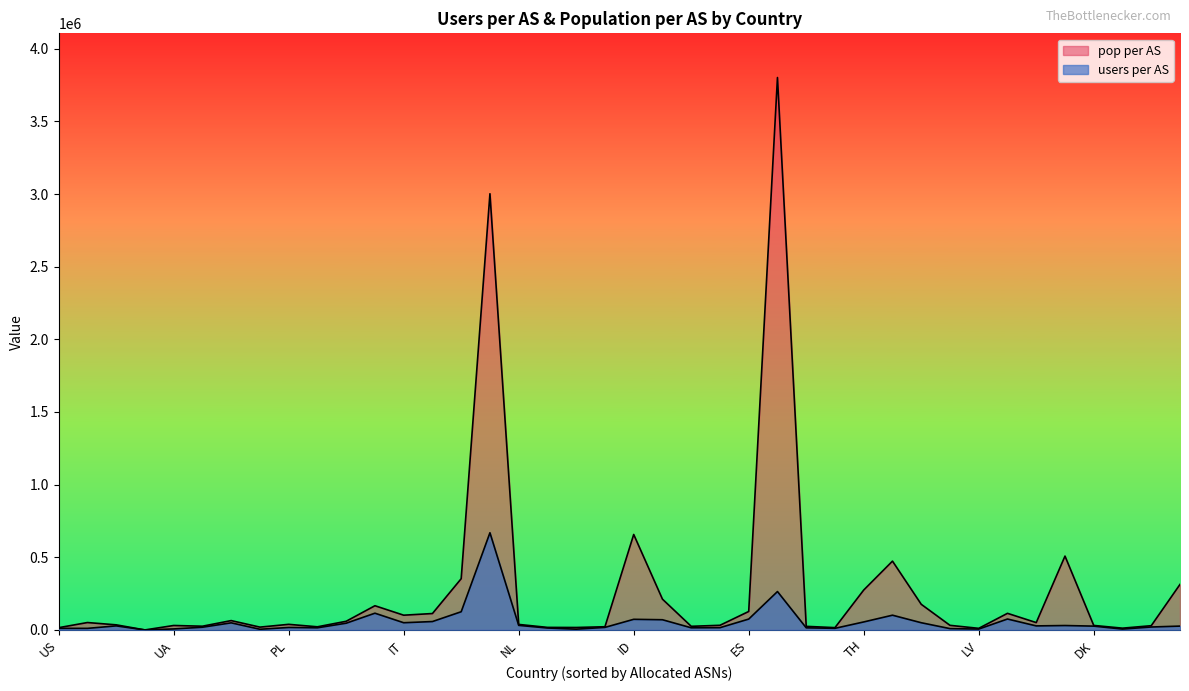

In pop per AS, how many points are higher than both neighbors (excluding endpoints)?

11